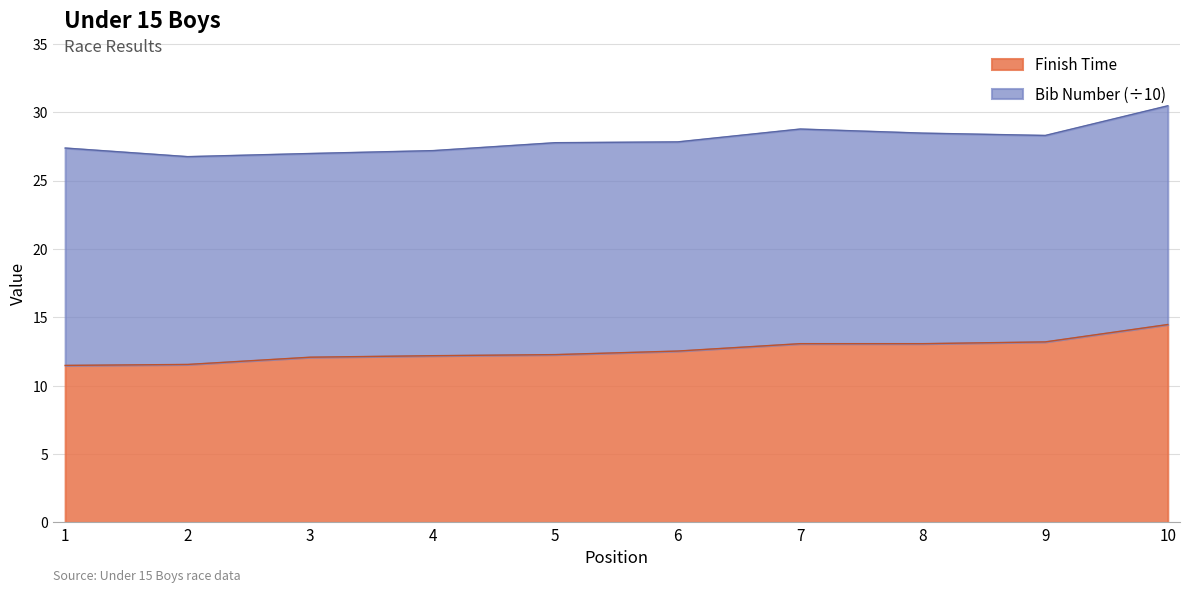

What is the value of the 3rd point from the left?

12.1